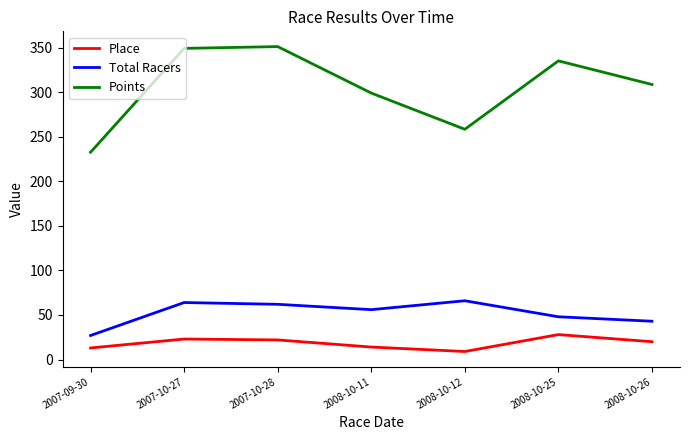

Between 2007-10-27 and 2008-10-26, which series saw the biggest shift?

Points